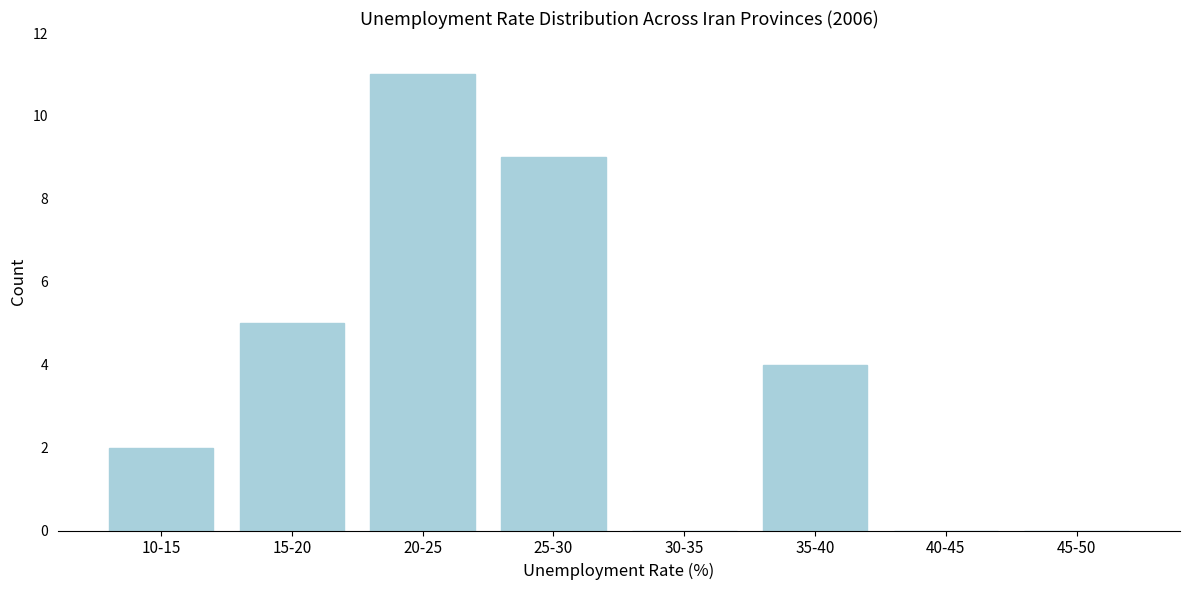

Reading right to left, extract all data points from this chart.

45-50=0	40-45=0	35-40=4	30-35=0	25-30=9	20-25=11	15-20=5	10-15=2